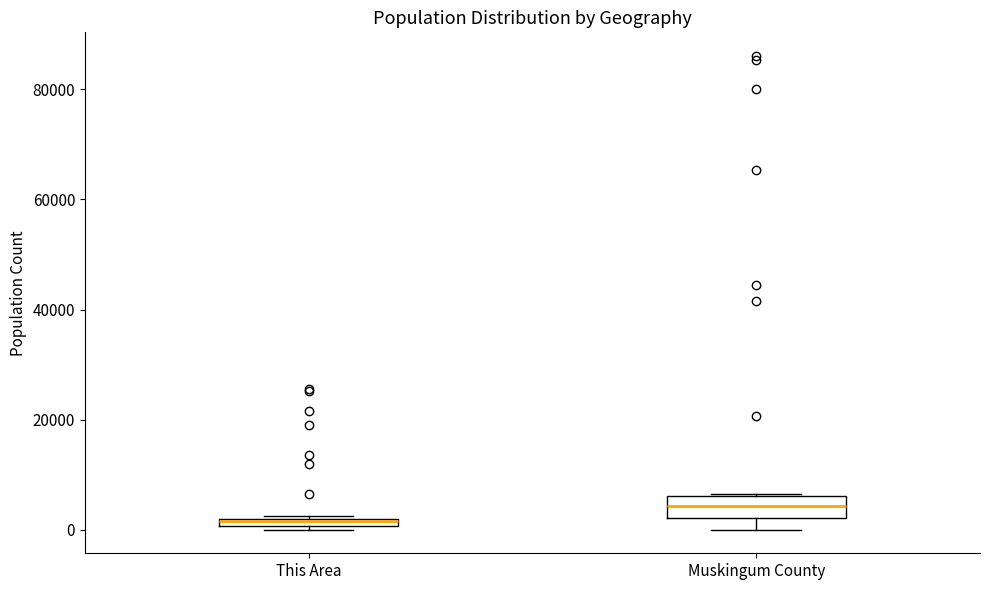

Which box's median line is the lowest?

This Area